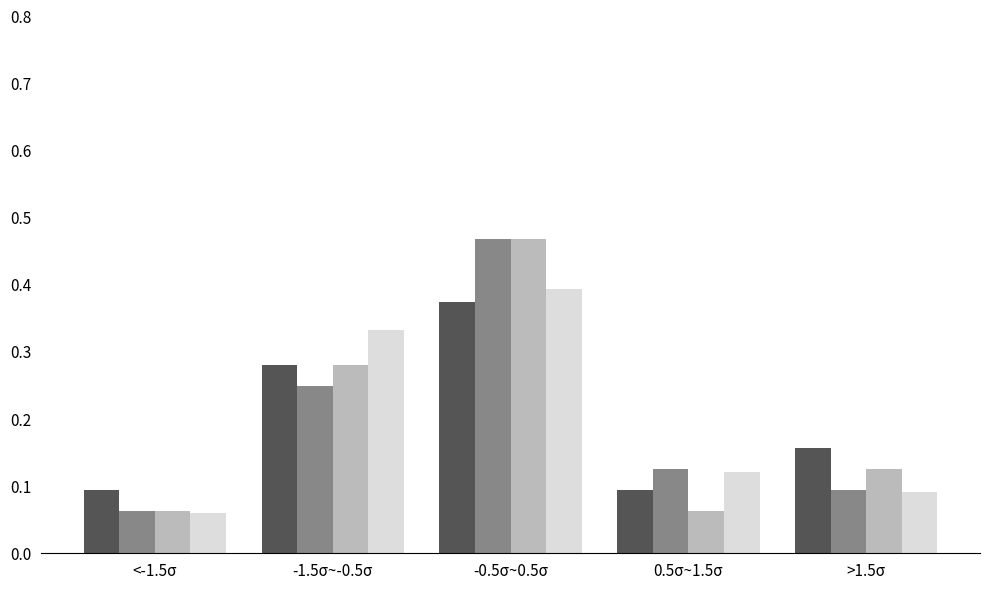

At which category is the sum across all series the highest?

-0.5σ~0.5σ